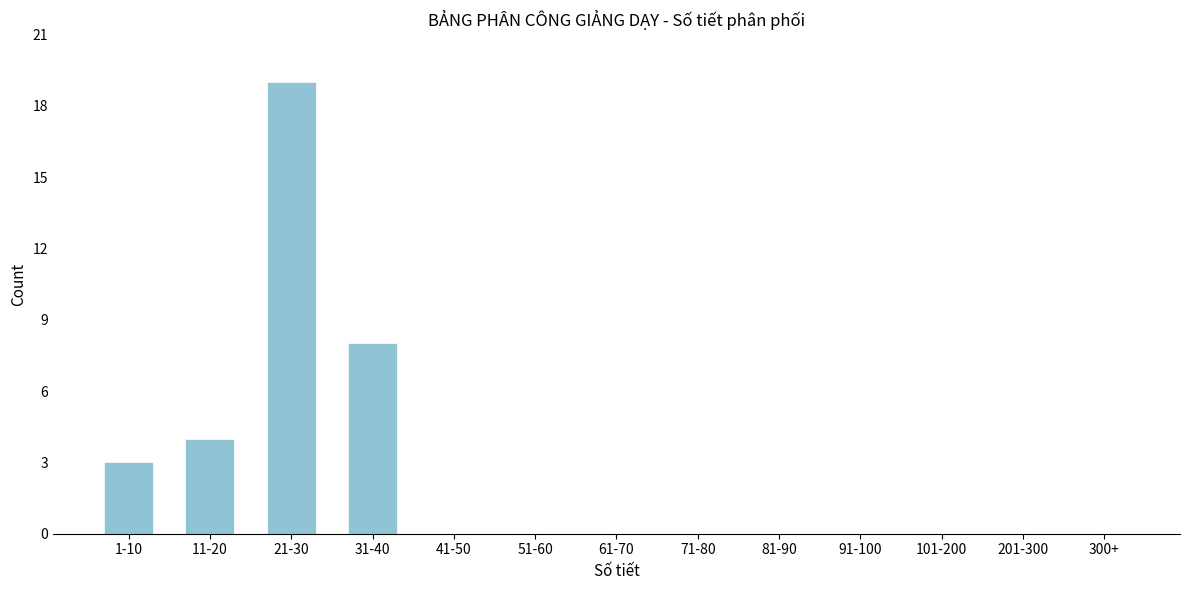

Reading right to left, list all the values displayed in this chart.

300+=0	201-300=0	101-200=0	91-100=0	81-90=0	71-80=0	61-70=0	51-60=0	41-50=0	31-40=8	21-30=19	11-20=4	1-10=3